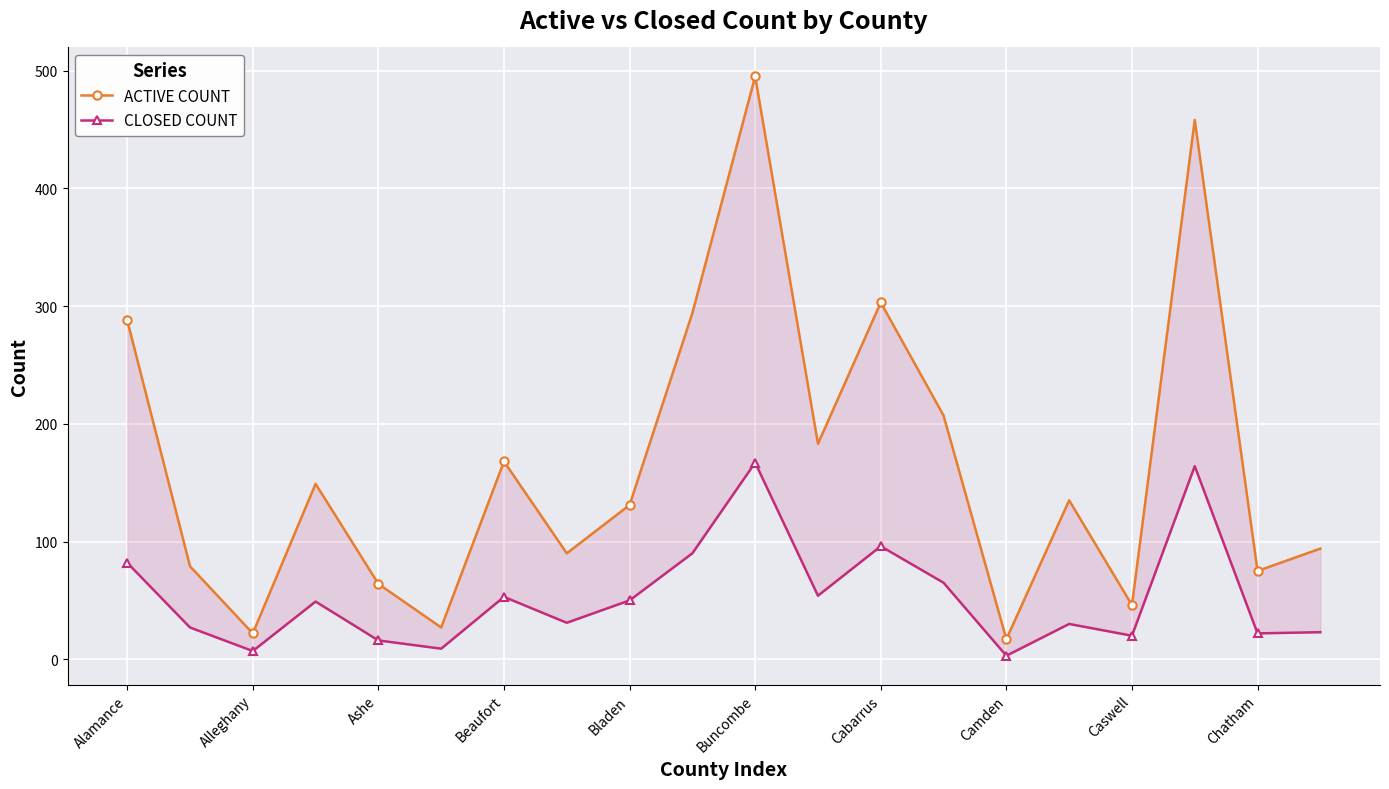

What is the highest value of the ACTIVE COUNT series?

495